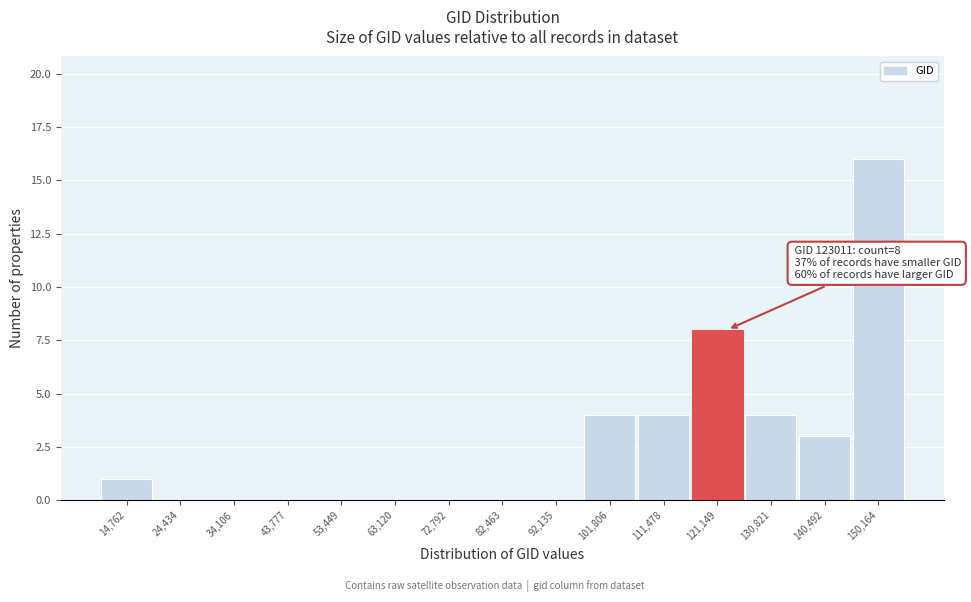

Over which range of the x-axis is the bar tallest?

146000 to 155000